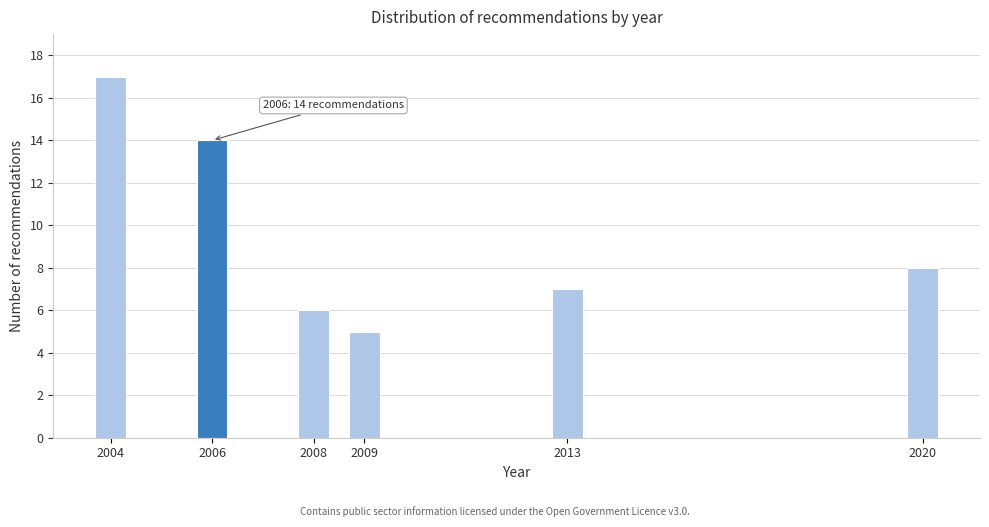

Reading left to right, what are all the values shown in this chart?

2004=17	2006=14	2008=6	2009=5	2013=7	2020=8